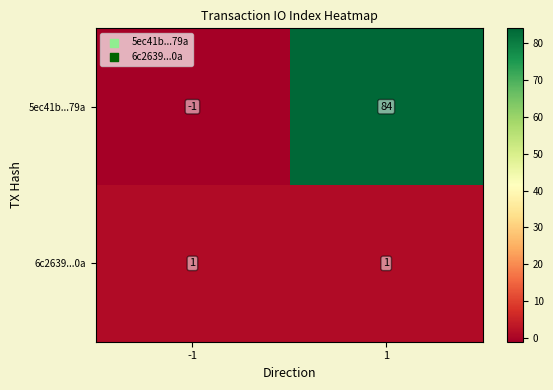

List the series in order of their peak value, highest first.

5ec41b...79a, 6c2639...0a